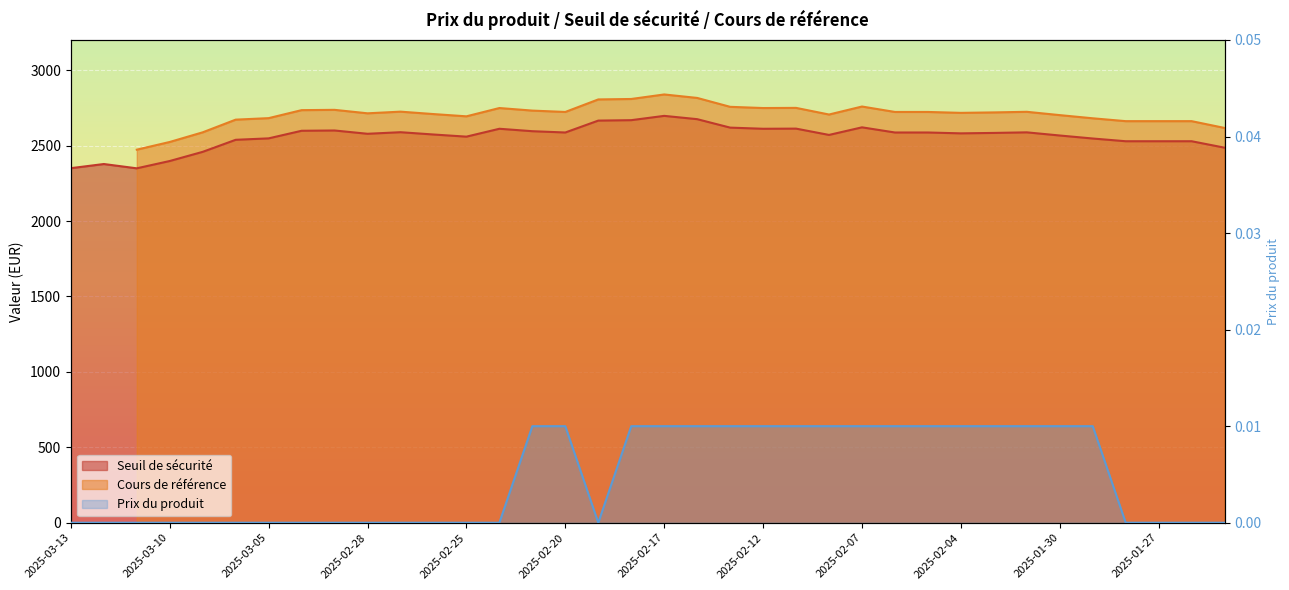

Reading left to right, list all the values displayed in this chart.

Seuil de sécurité: 2350.3	2377.8	2349.3	2397.8	2458.6	2538.4	2547.9	2598.2	2600.2	2578.3	2588.8	2573.6	2559.3	2611.6	2595.4	2586.8	2665.7	2668.6	2697.1	2675.2	2619.2	2611.6	2612.5	2570.7	2621.1	2586.8	2586.8	2581.2	2584.0	2587.8	2566.9	2546.9	2528.9	2528.9	2528.9	2486.2
Prix du produit: 0.0	0.0	0.0	0.0	0.0	0.0	0.0	0.0	0.0	0.0	0.0	0.0	0.0	0.0	0.0	0.0	0.0	0.0	0.0	0.0	0.0	0.0	0.0	0.0	0.0	0.0	0.0	0.0	0.0	0.0	0.0	0.0	0.0	0.0	0.0	0.0